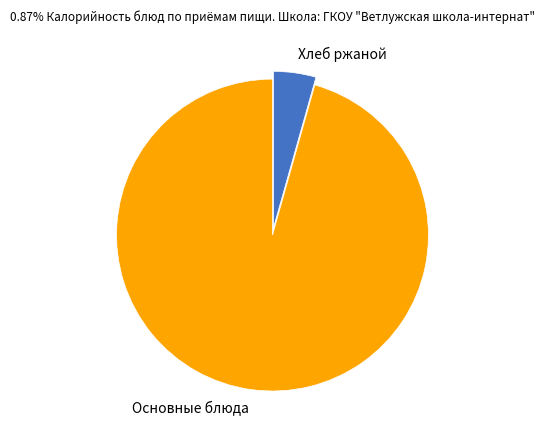

Does any single category account for the majority?

Yes